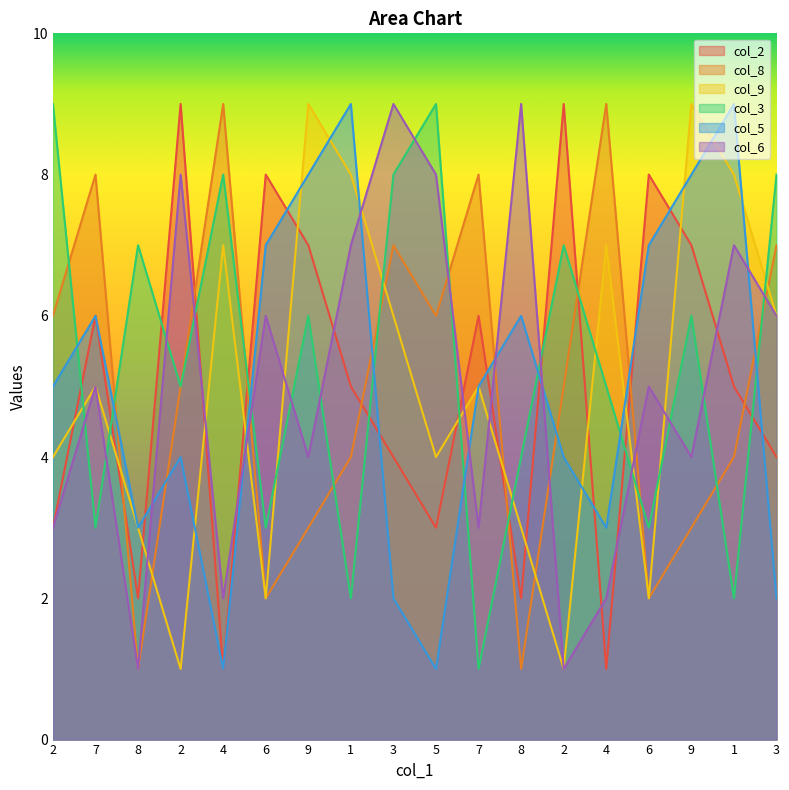

In col_9, how many points are lower than both neighbors (excluding endpoints)?

5